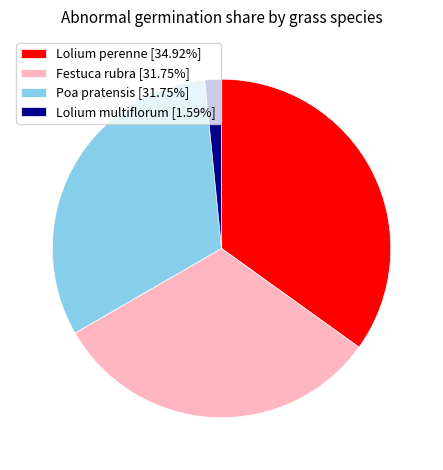

Is Poa pratensis [31.75%] the majority of the pie?

No